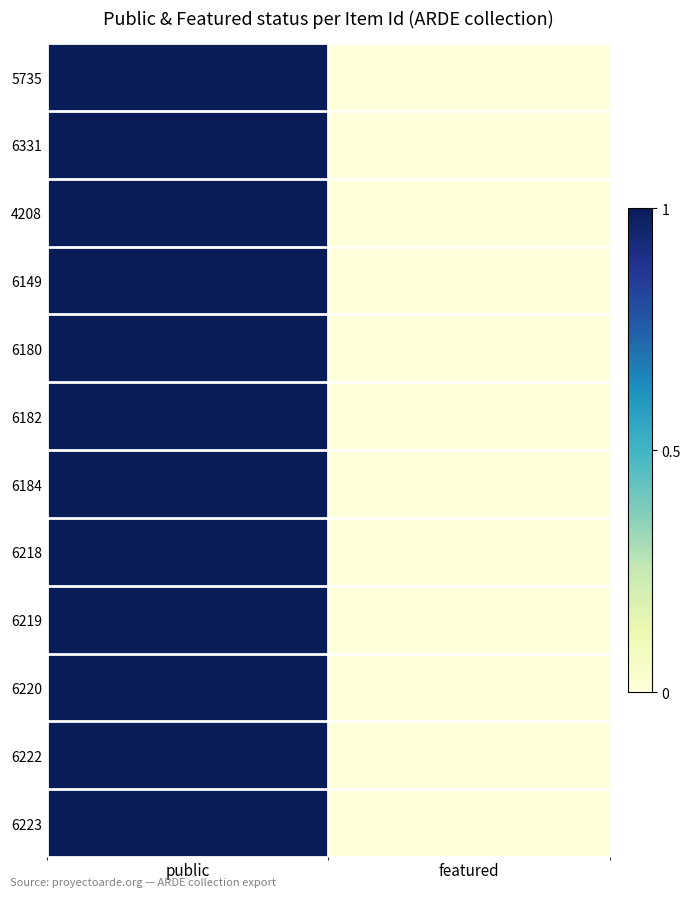

Count the number of data series in this chart.

12